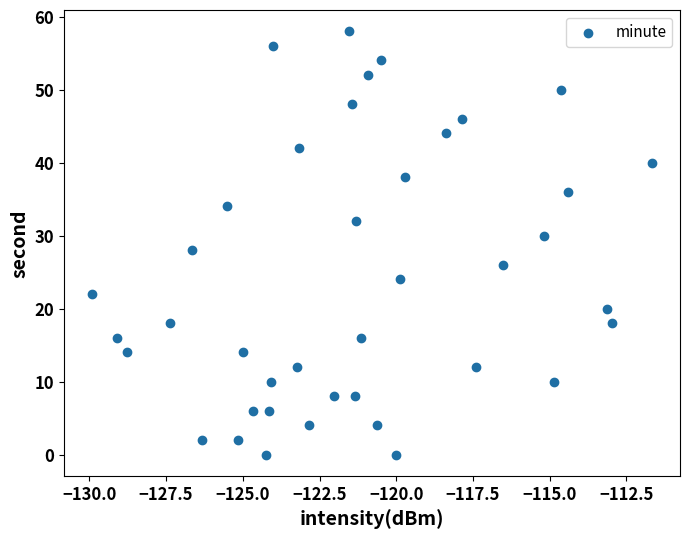

Count the number of points in this scatter plot.

40